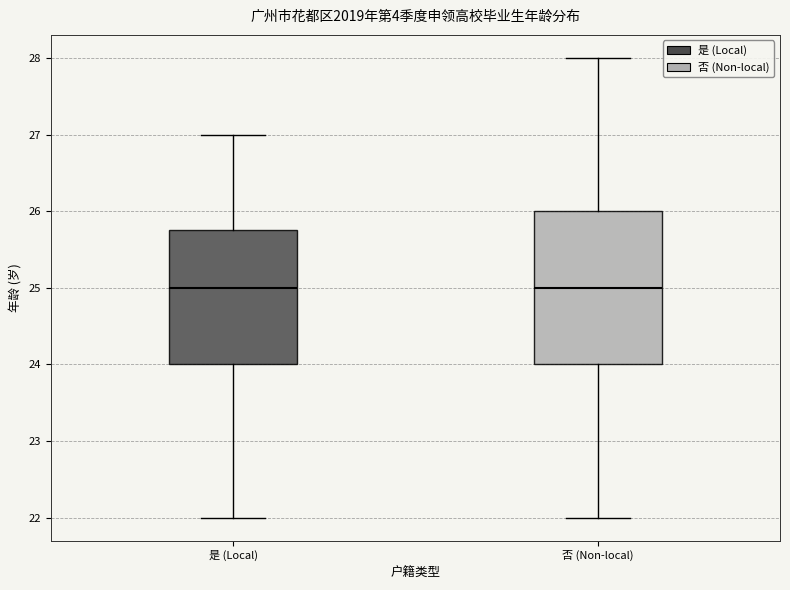

Reading left to right, read every box against the y-axis: the position of its median line, the range the box covers, and the ends of its whiskers. The values are not printed on the chart, so give them approximately, as read against the axis.

是 (Local): median 25.0, box 24.0 to 25.8, whiskers 22.0 to 27.0
否 (Non-local): median 25.0, box 24.0 to 26.0, whiskers 22.0 to 28.0